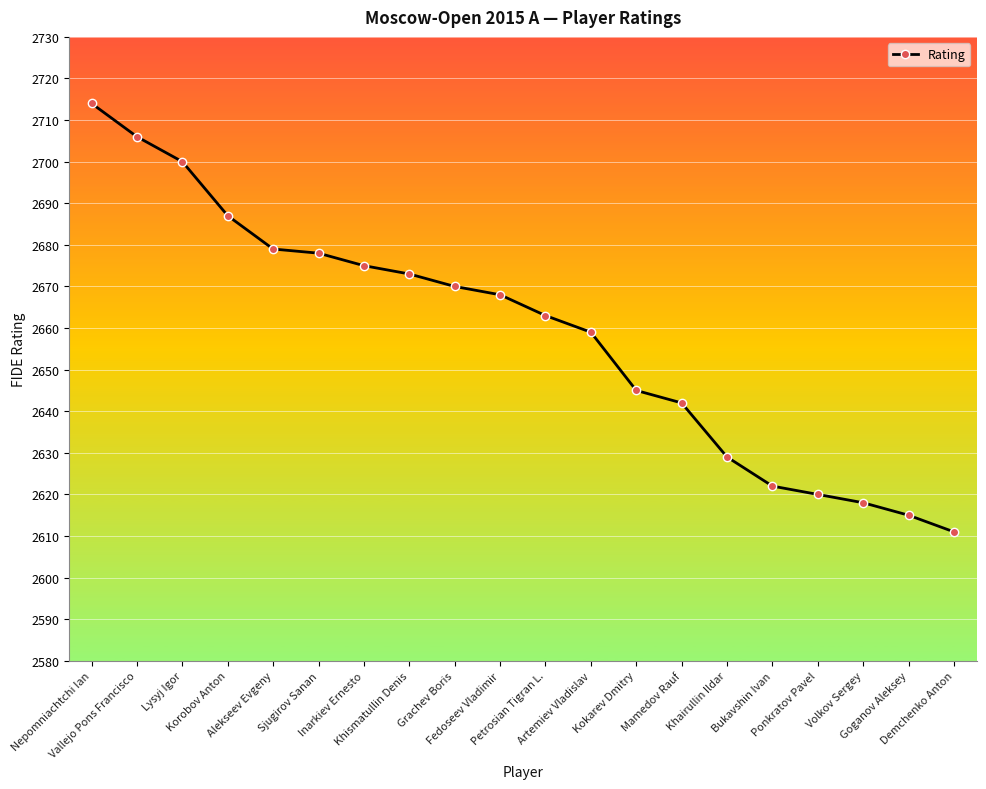

What is the difference between the second highest and minimum values?

95